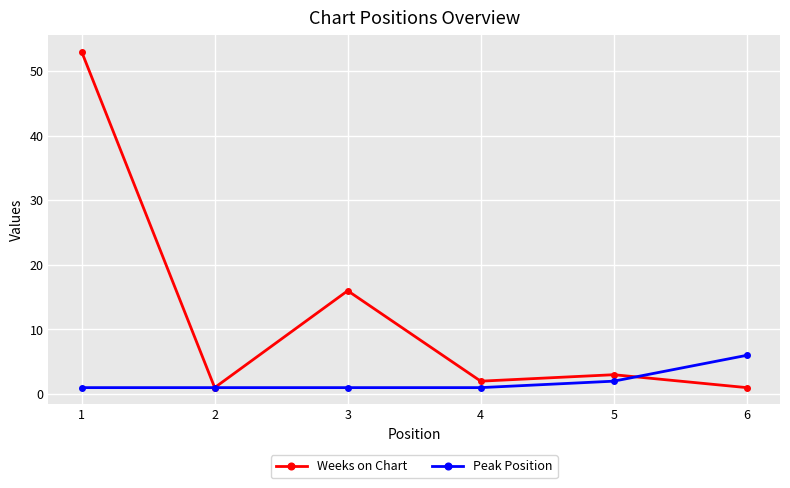

The Peak Position series shows 10 at 6. True or false?

False